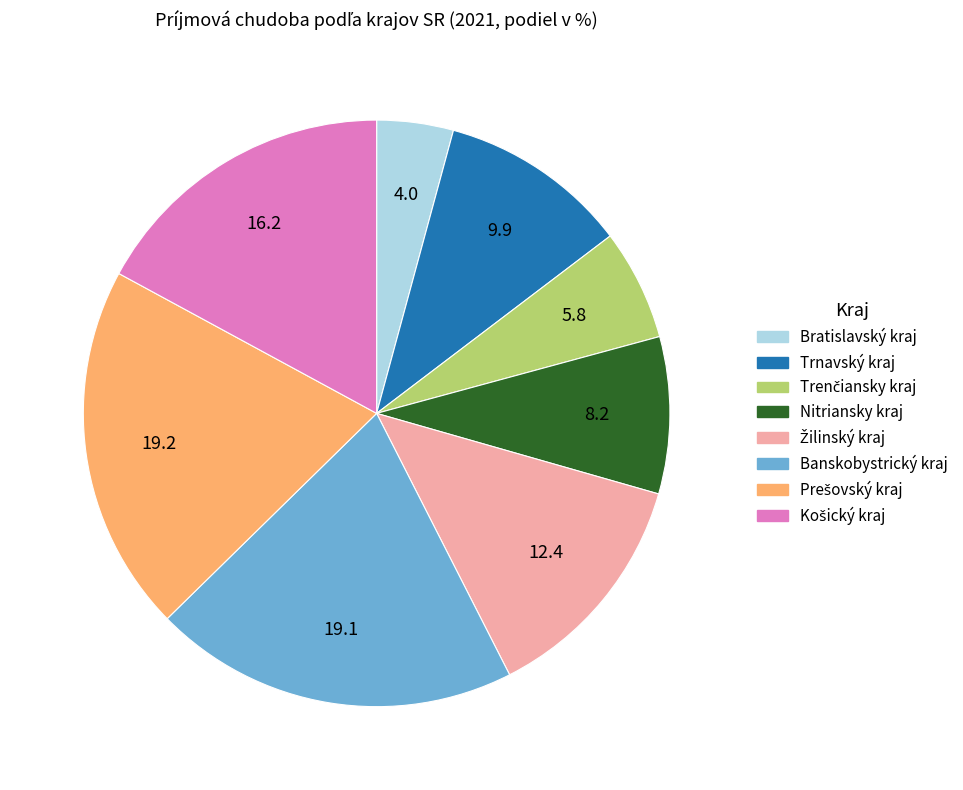

The Bratislavský kraj slice represents 4% of the pie. True or false?

True